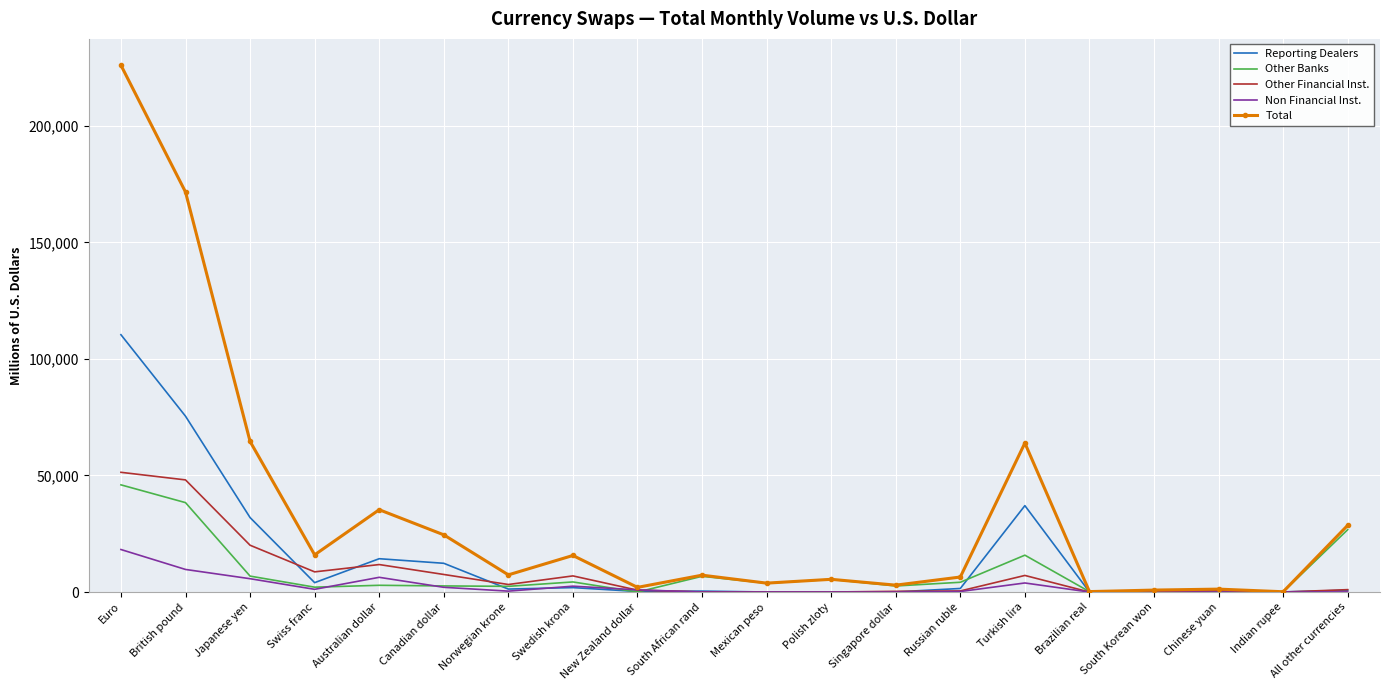

What is the sum of the Reporting Dealers values at All other currencies and Brazilian real?

801.0